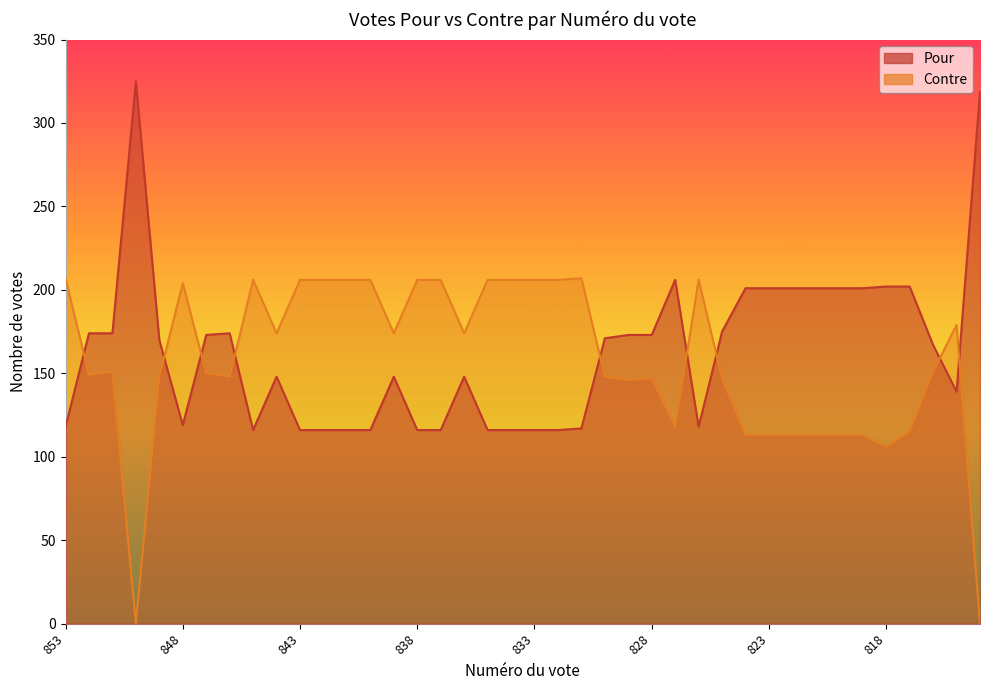

True or false: Contre and Pour intersect in this chart.

True